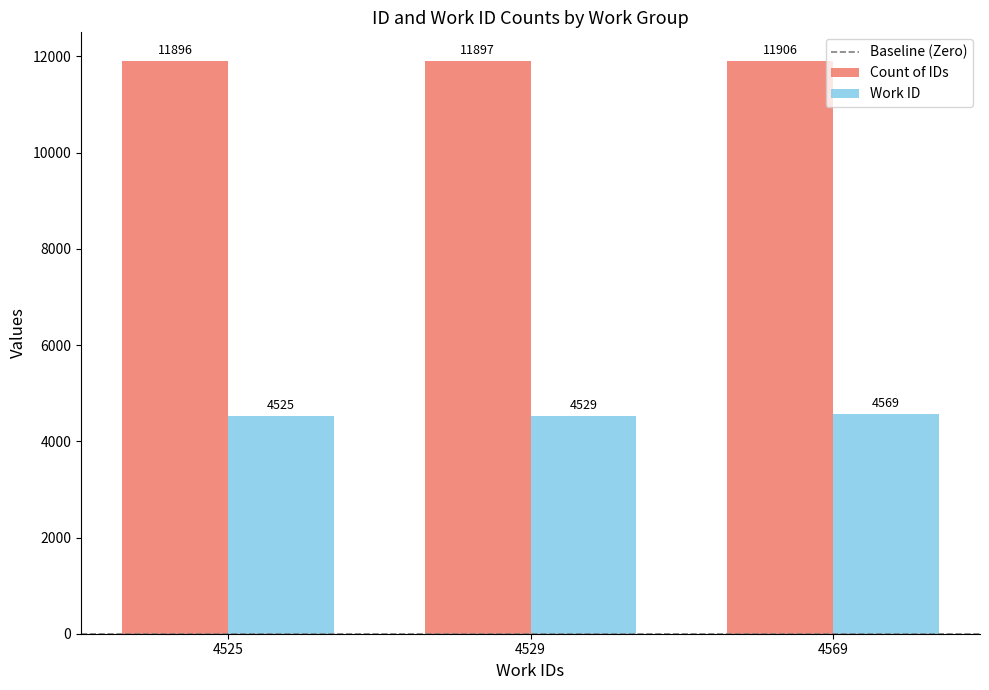

Reading left to right, what are all the values shown in this chart?

Count of IDs: 11896	11897	11906
Work ID: 4525	4529	4569